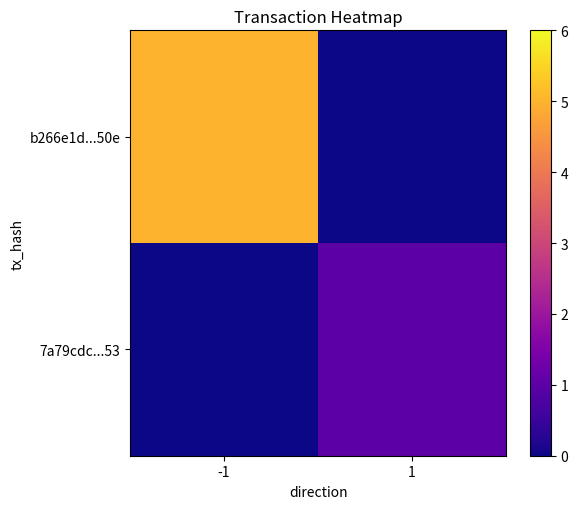

Between -1 and 1, which series saw the biggest shift?

b266e1d...50e